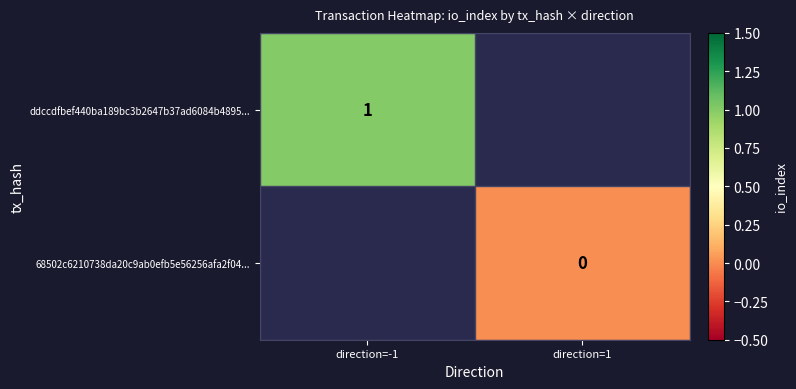

True or false: ddccdfbef440ba189bc3b2647b37ad6084b4895... has a value of 0 at direction=-1.

False